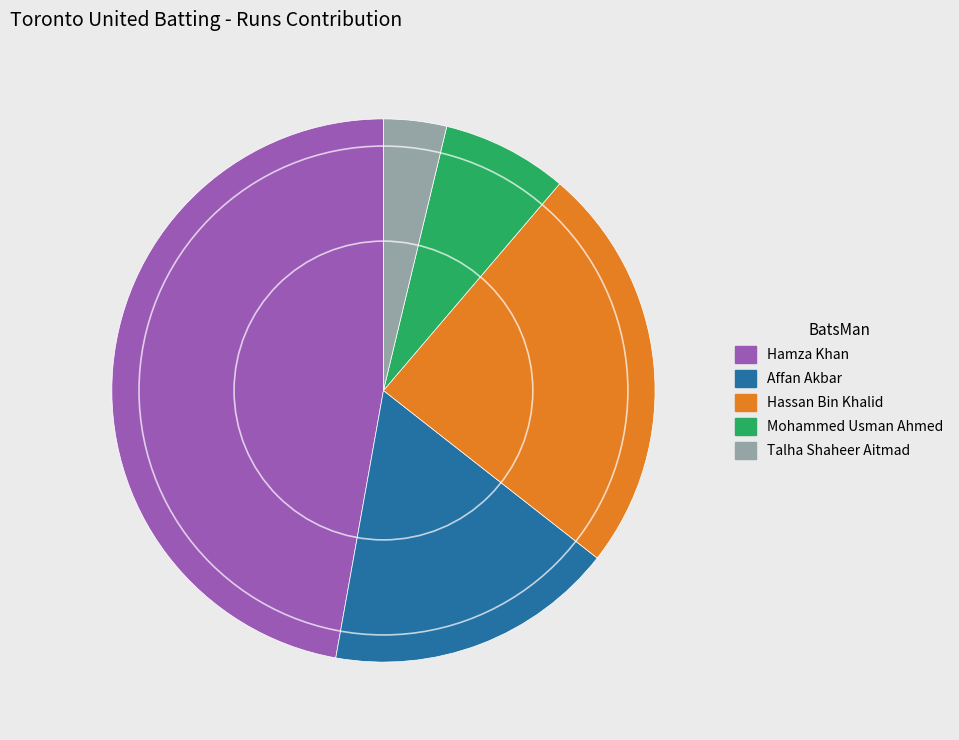

The Hassan Bin Khalid slice represents 39% of the pie. True or false?

False